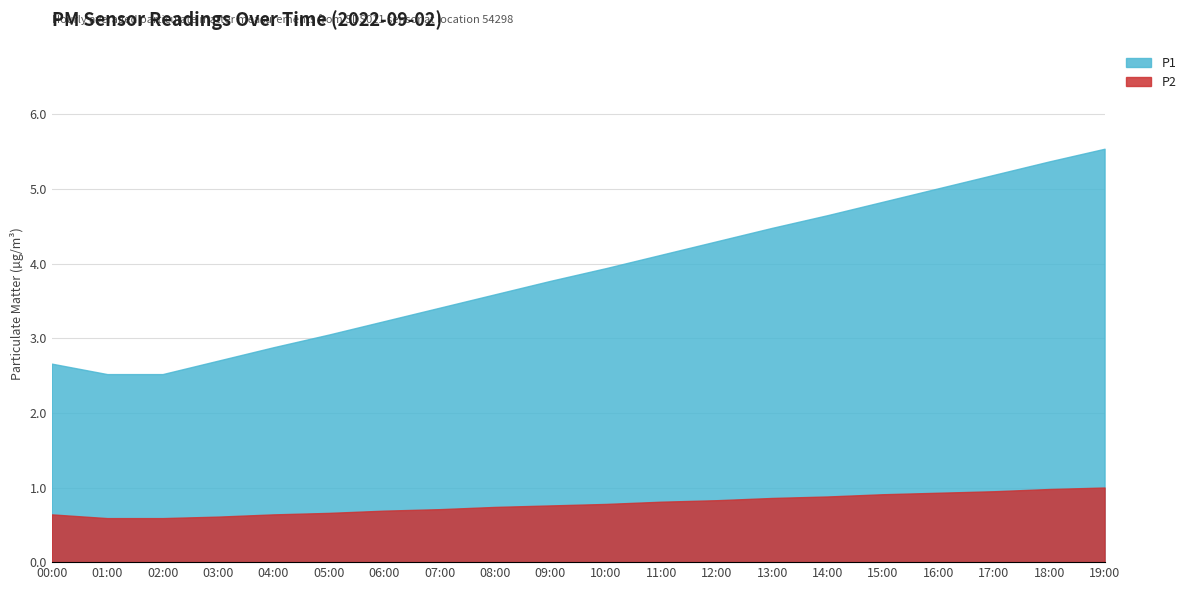

What is the highest value of the P2 series?

1.0